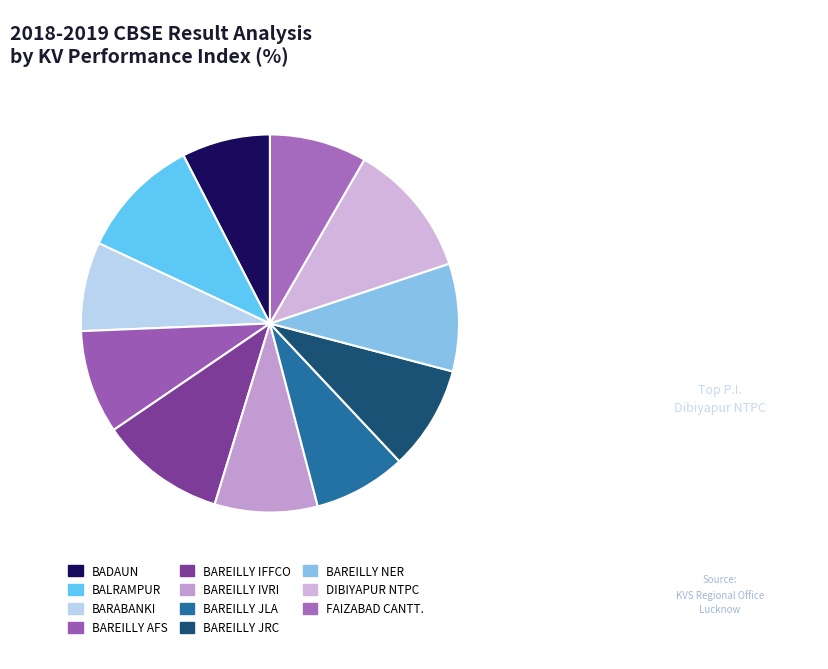

Does any single category account for the majority?

No